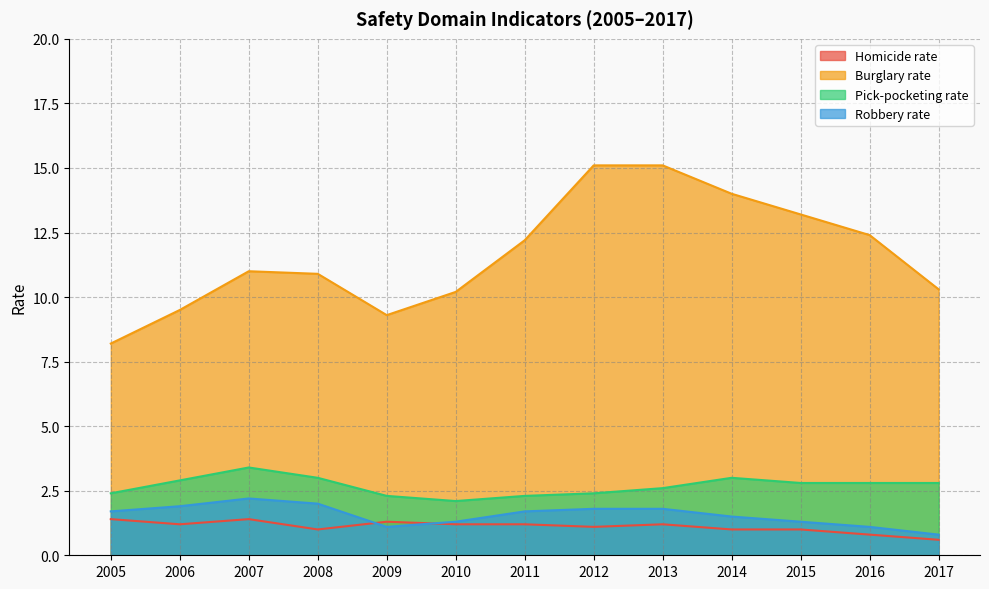

At which label is Burglary rate closest to 11?

2007